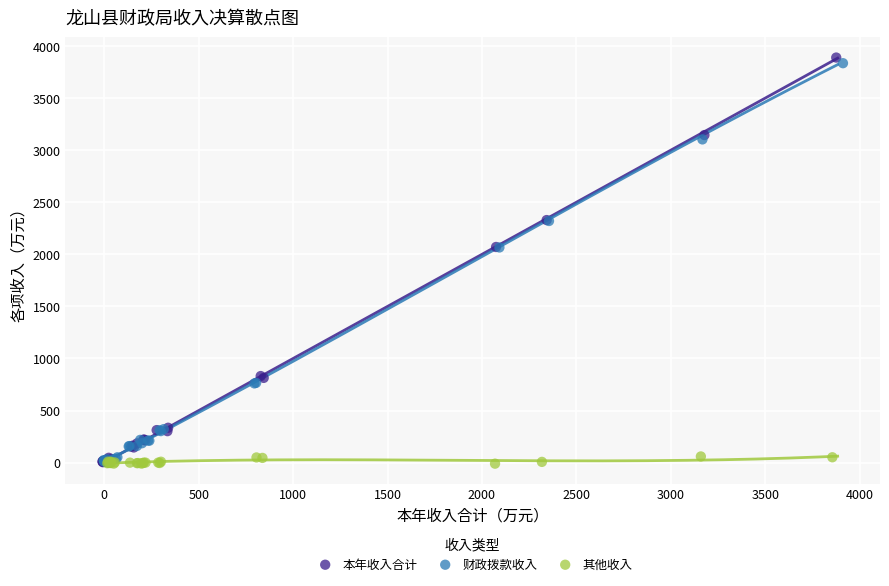

What are all the series names shown in the legend?

本年收入合计, 财政拨款收入, 其他收入